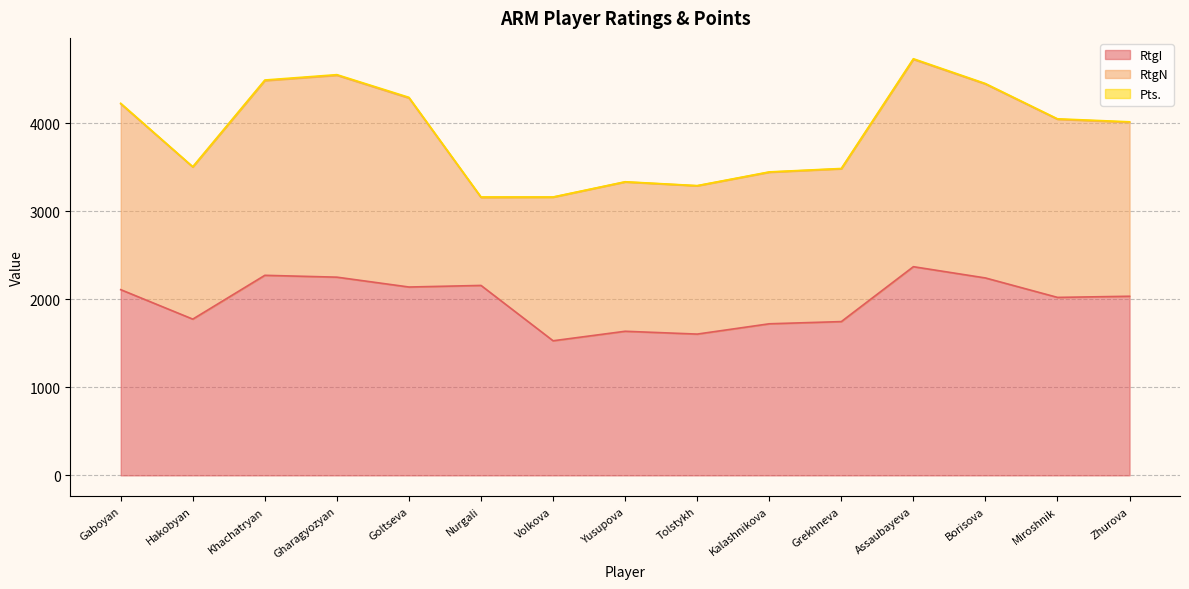

Which series has the widest spread of values?

RtgN